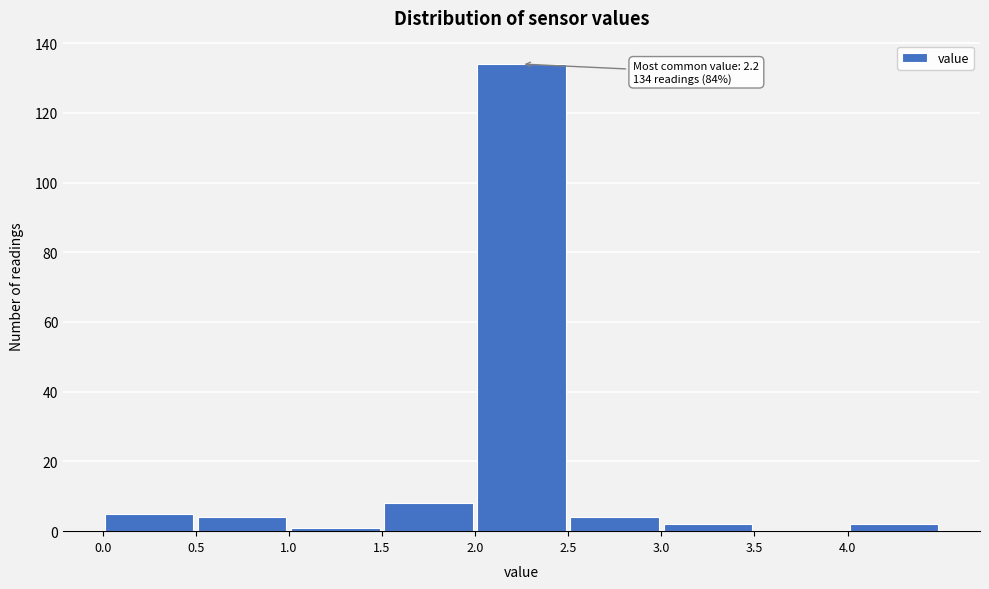

Which range on the x-axis has the tallest bar?

2.0 to 2.5